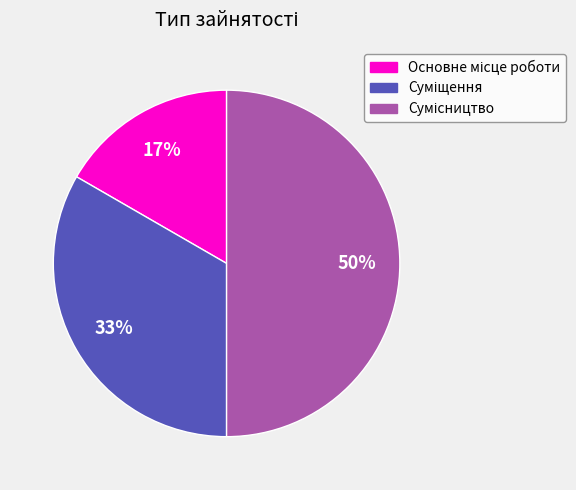

To the nearest percent, what is the difference between the largest and smallest slice percentages?

33%